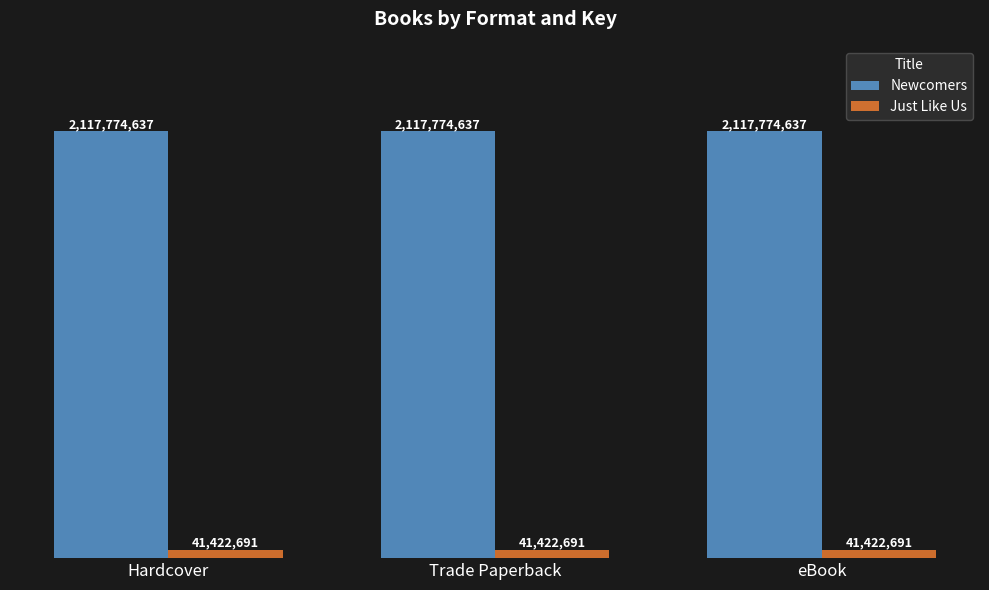

Reading left to right, what are all the values shown in this chart?

Newcomers: 2117774637	2117774637	2117774637
Just Like Us: 41422691	41422691	41422691